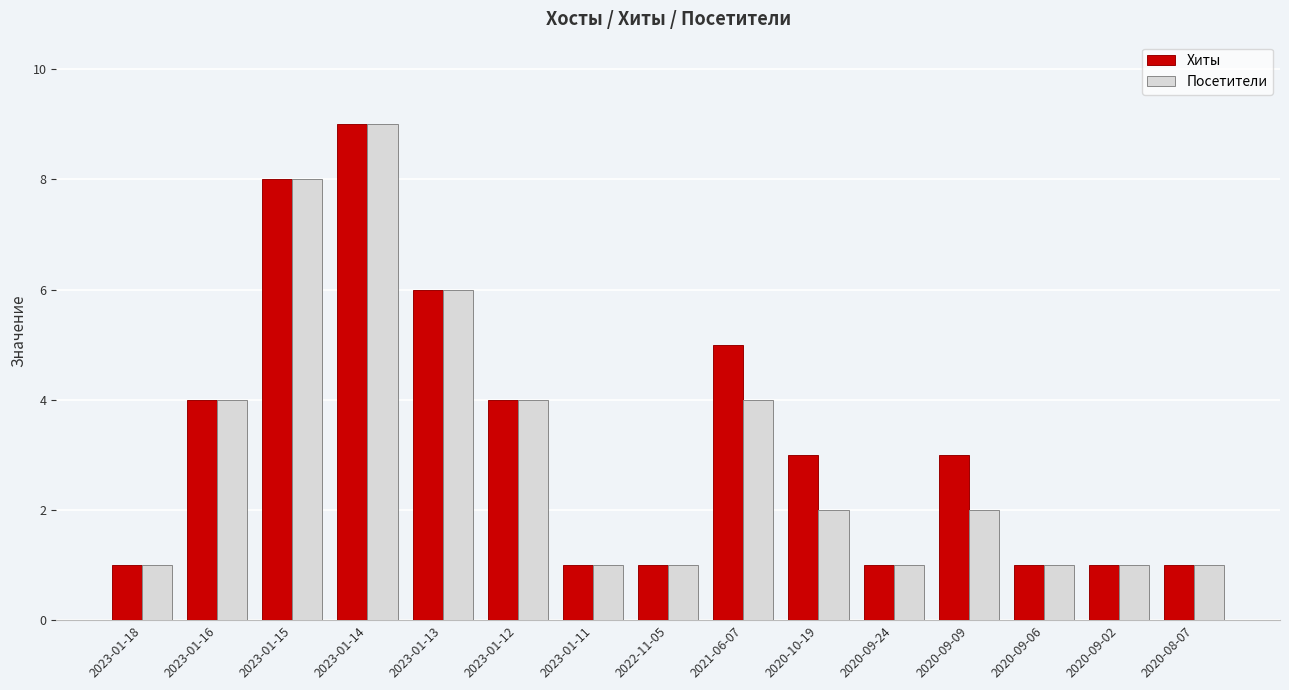

What value does the Хиты series have at 2020-09-24?

1